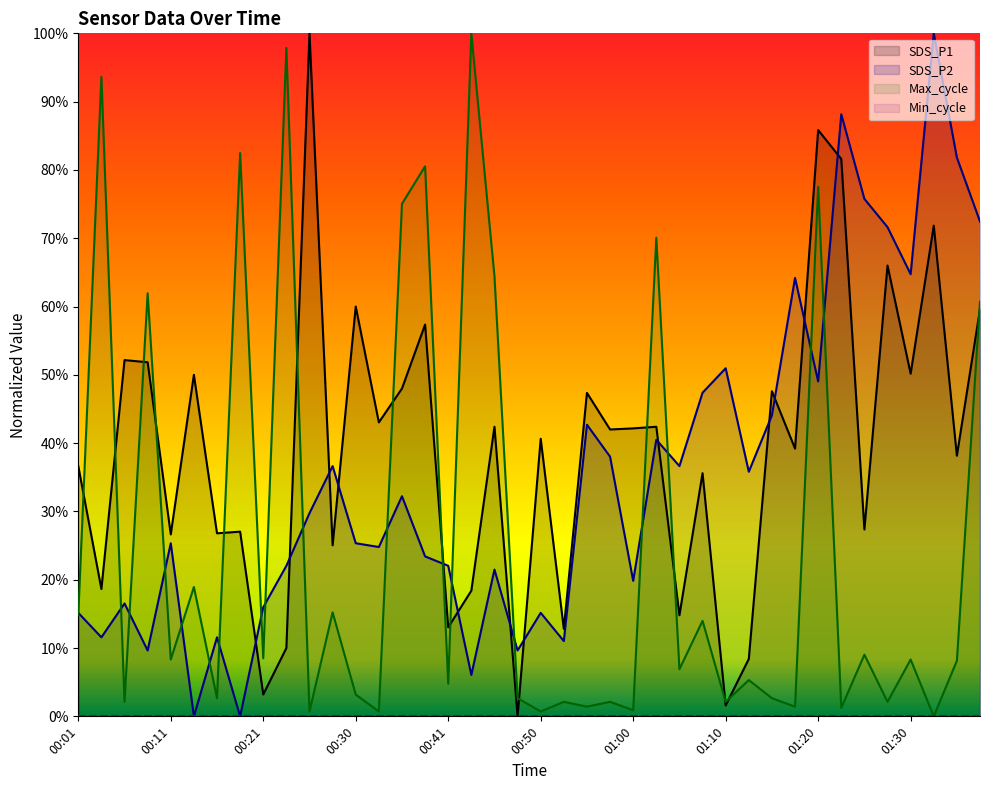

List the labels in order of SDS_P2 value, smallest first.

00:13, 00:18, 00:43, 00:09, 00:48, 00:53, 00:04, 00:16, 00:01, 00:50, 00:21, 00:06, 01:00, 00:45, 00:23, 00:41, 00:38, 00:33, 00:11, 00:30, 00:26, 00:35, 01:12, 00:28, 01:05, 00:58, 01:02, 00:55, 01:15, 01:07, 01:20, 01:10, 01:17, 01:30, 01:27, 01:37, 01:25, 01:35, 01:22, 01:32